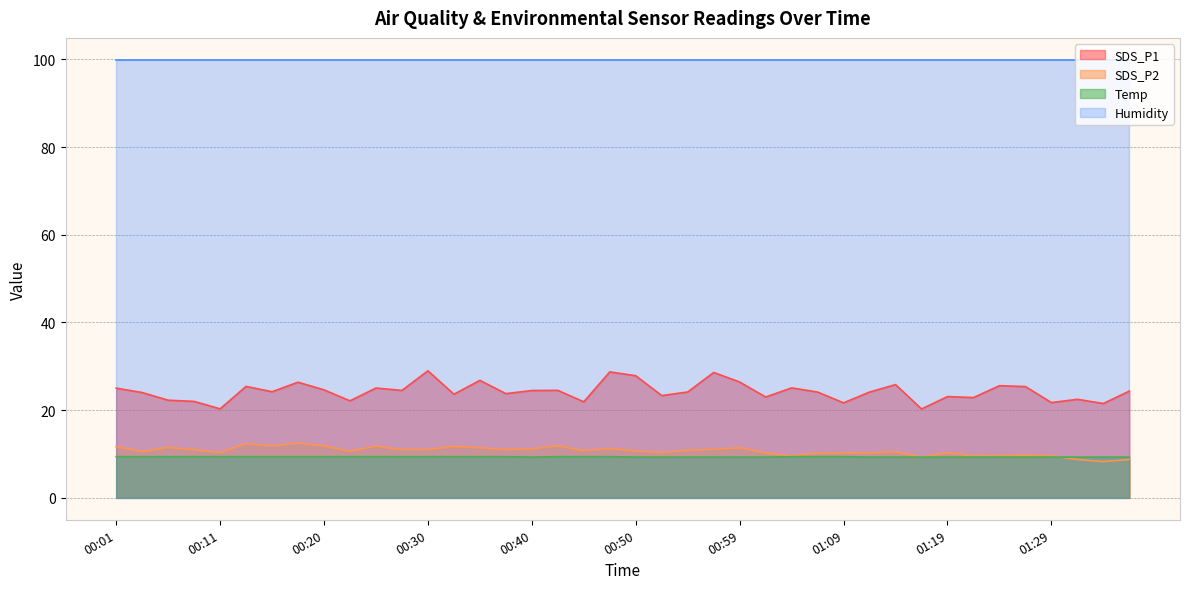

The value of Humidity at 00:40 is 23.9. True or false?

False